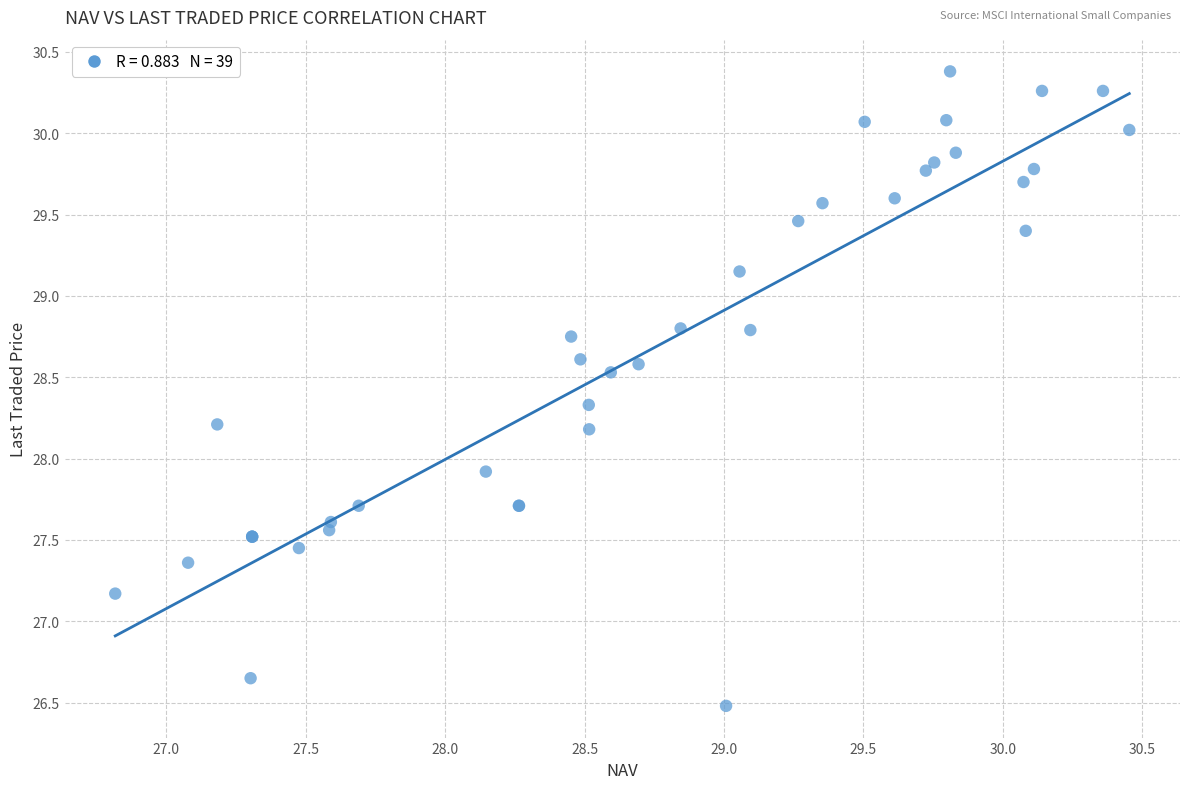

What Y value in the scatter plot is closest to 28?

27.9